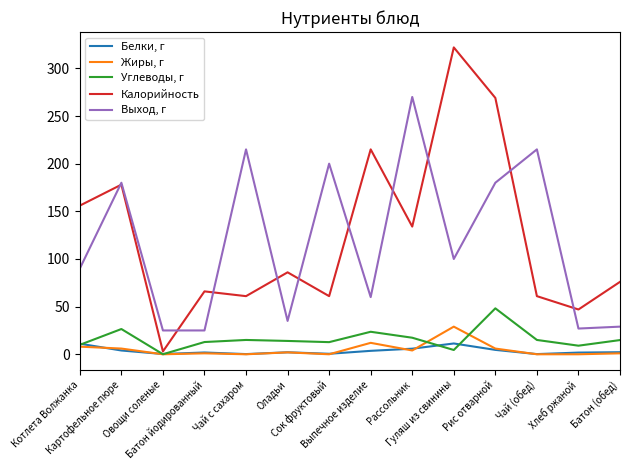

Which series has the widest spread of values?

Калорийность